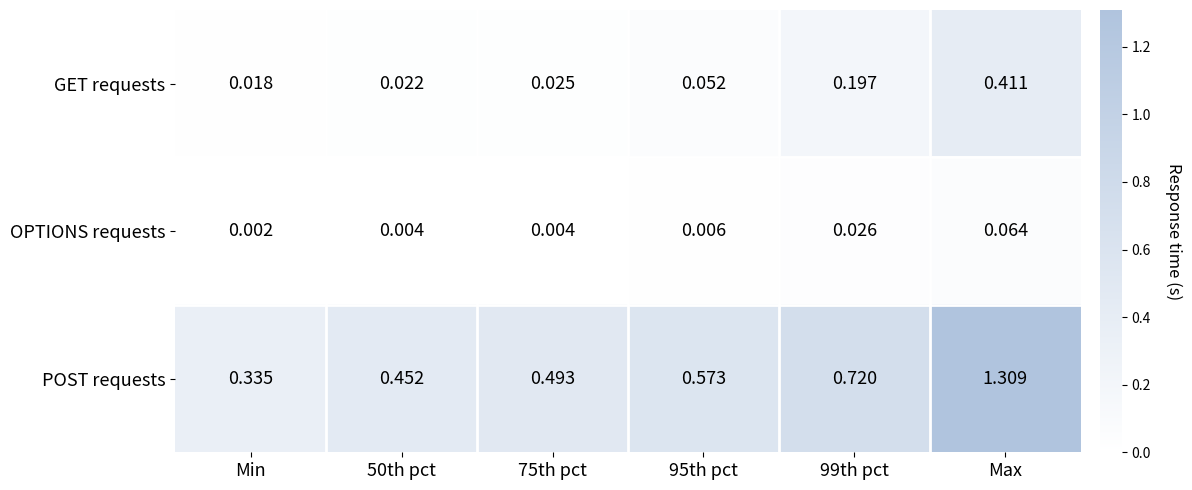

At how many categories does at least one series exceed 0?

6